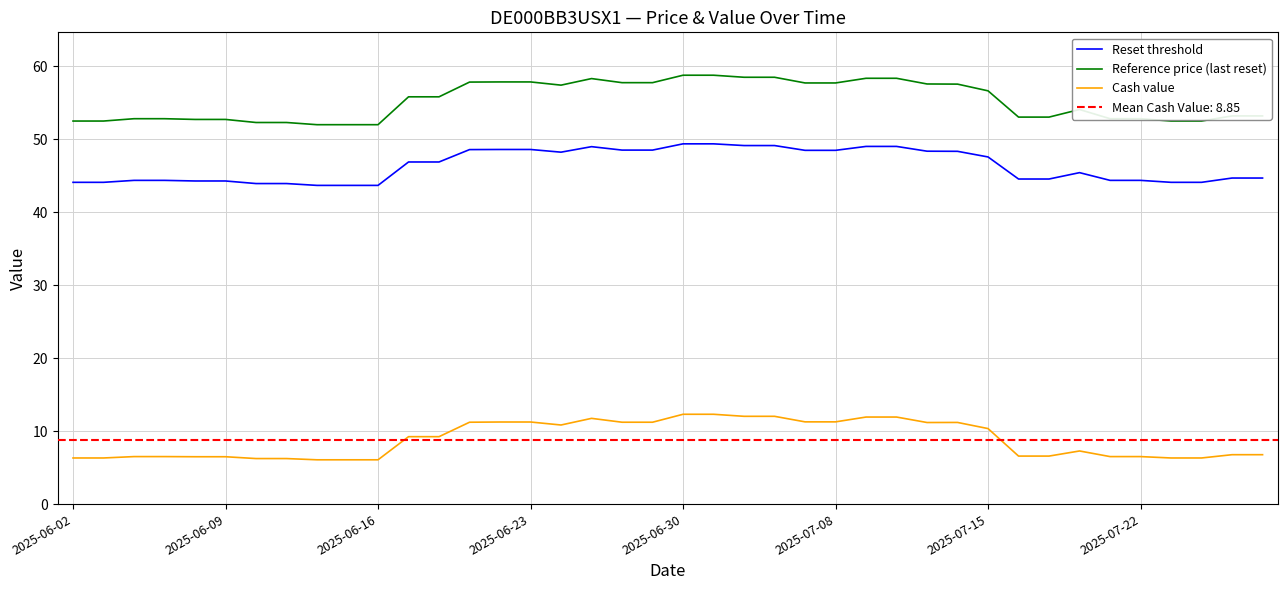

At how many categories does at least one series exceed 29?

40